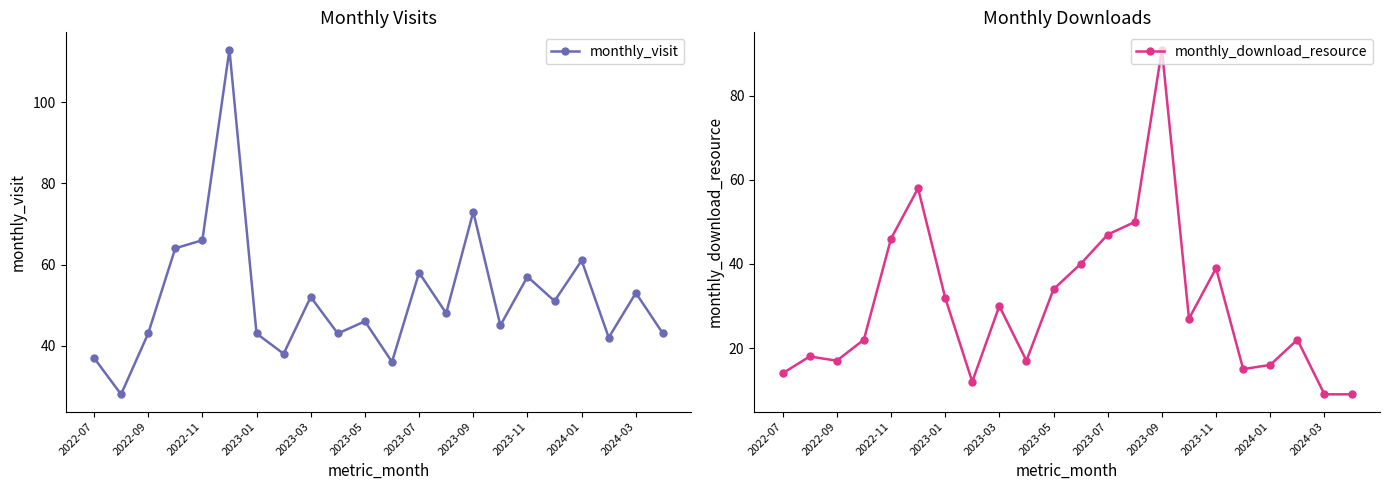

True or false: monthly_visit has more than 2 points higher than both neighbors.

True